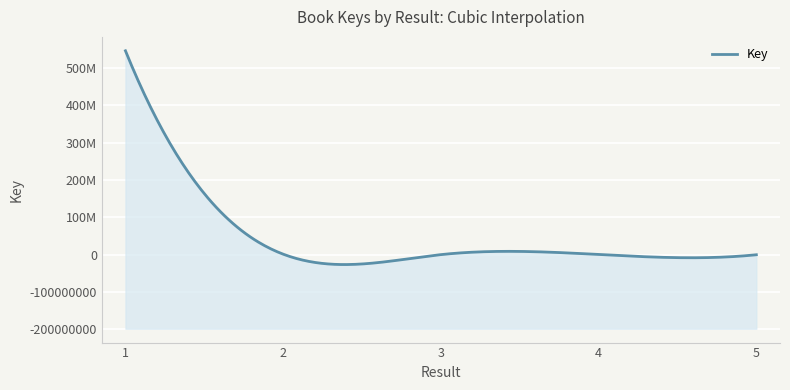

Which label corresponds to the largest value in the chart?

1